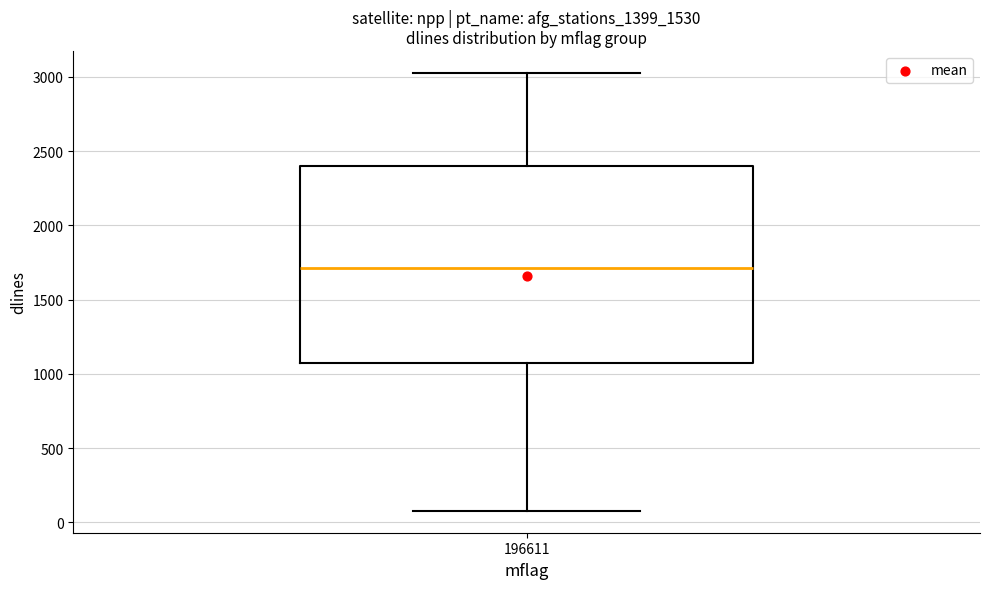

Transcribe this box plot: give where the median line is, the range the box spans, and where the two whiskers end, as read against the y-axis. The values are not printed on the chart, so give them approximately, as read against the axis.

median 1700, box 1050 to 2400, whiskers 100 to 3050